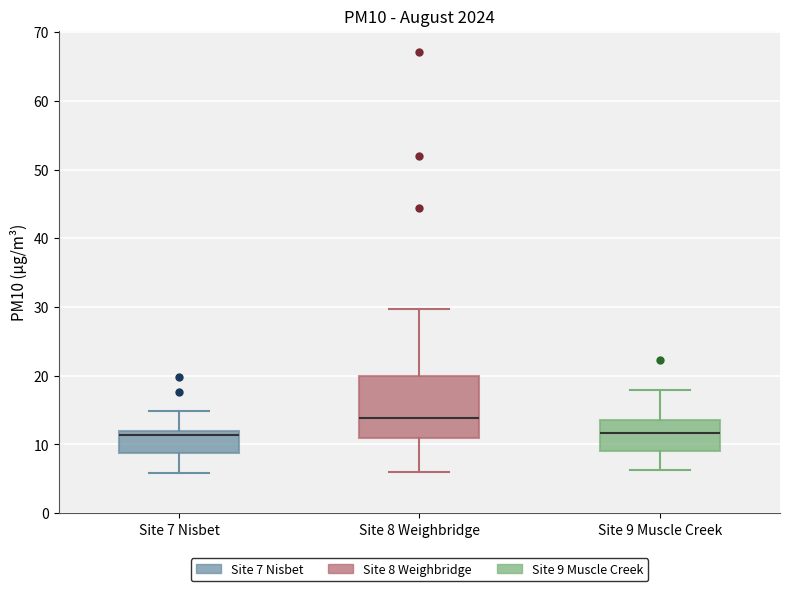

Which box is the tallest, from its lower edge to its upper edge?

Site 8 Weighbridge